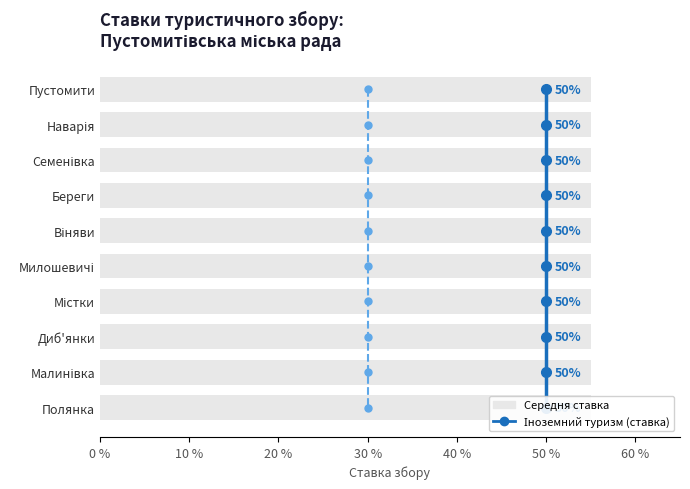

Which series has the widest spread of values?

Іноземний туризм (ставка)